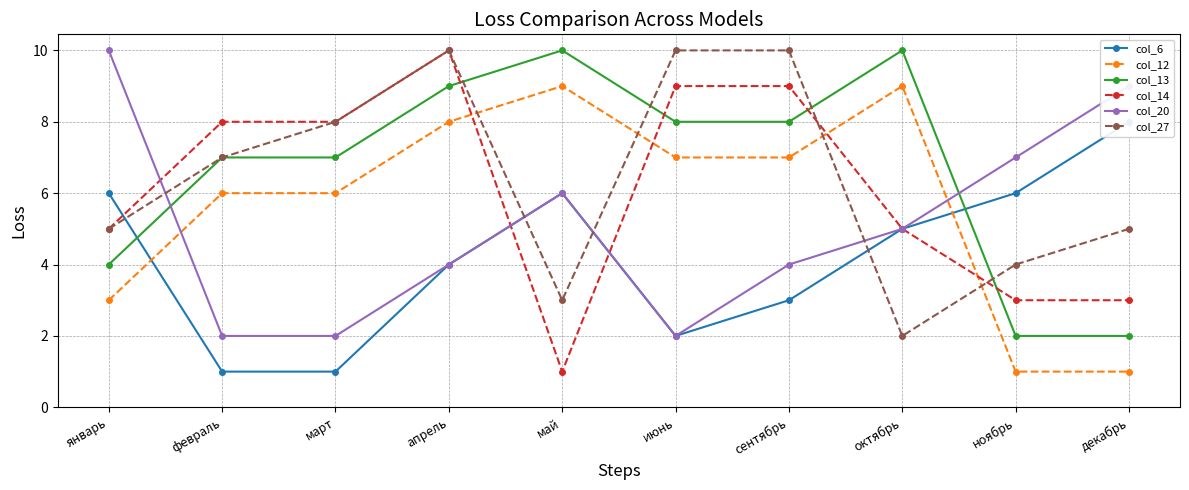

What is the value of the col_12 point at the 8th from the left?

9